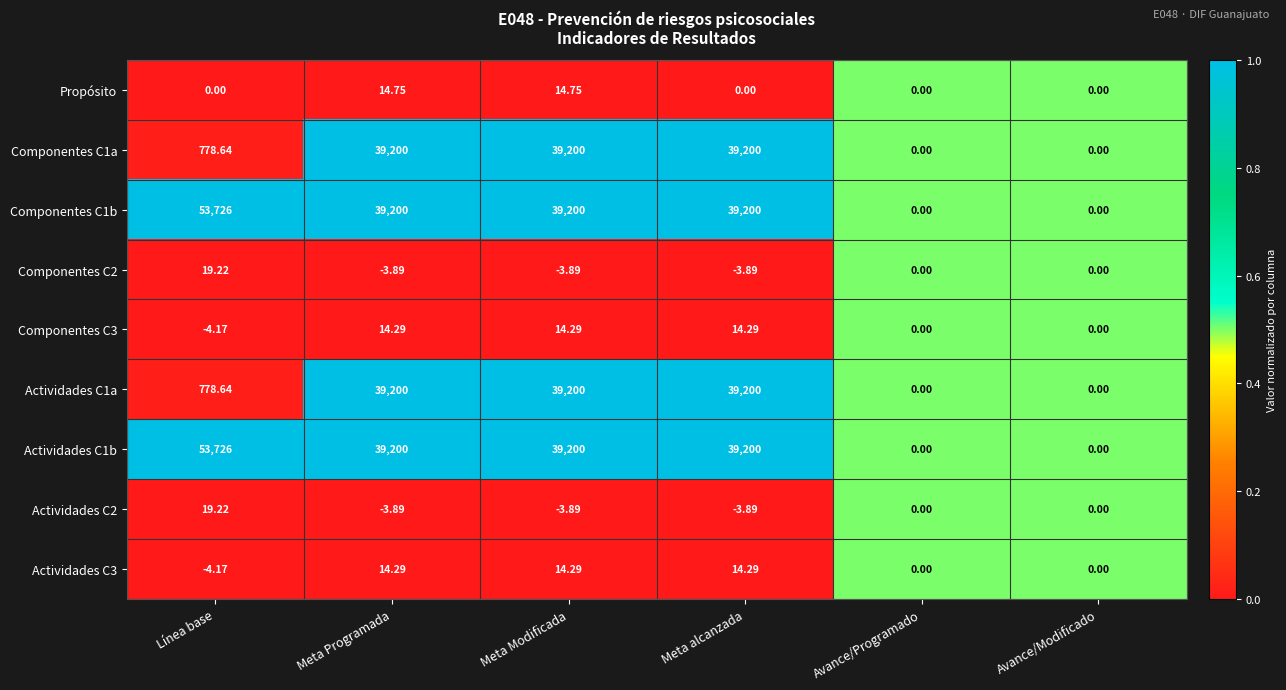

At which category does the chart reach its peak across all series?

Línea base